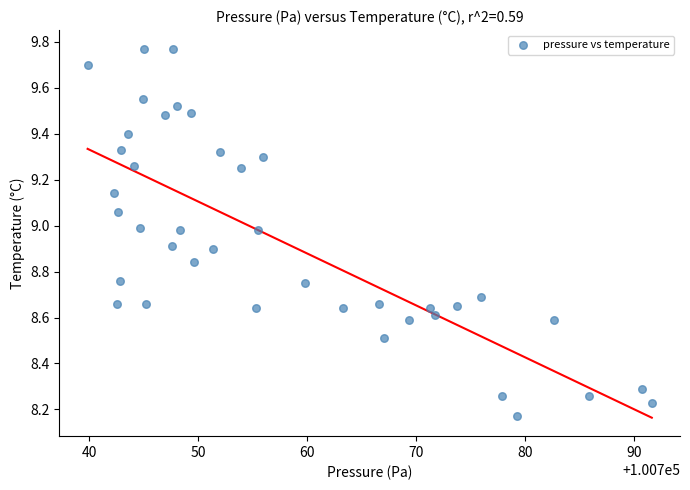

What is the range of Y values (max minus min)?

1.6